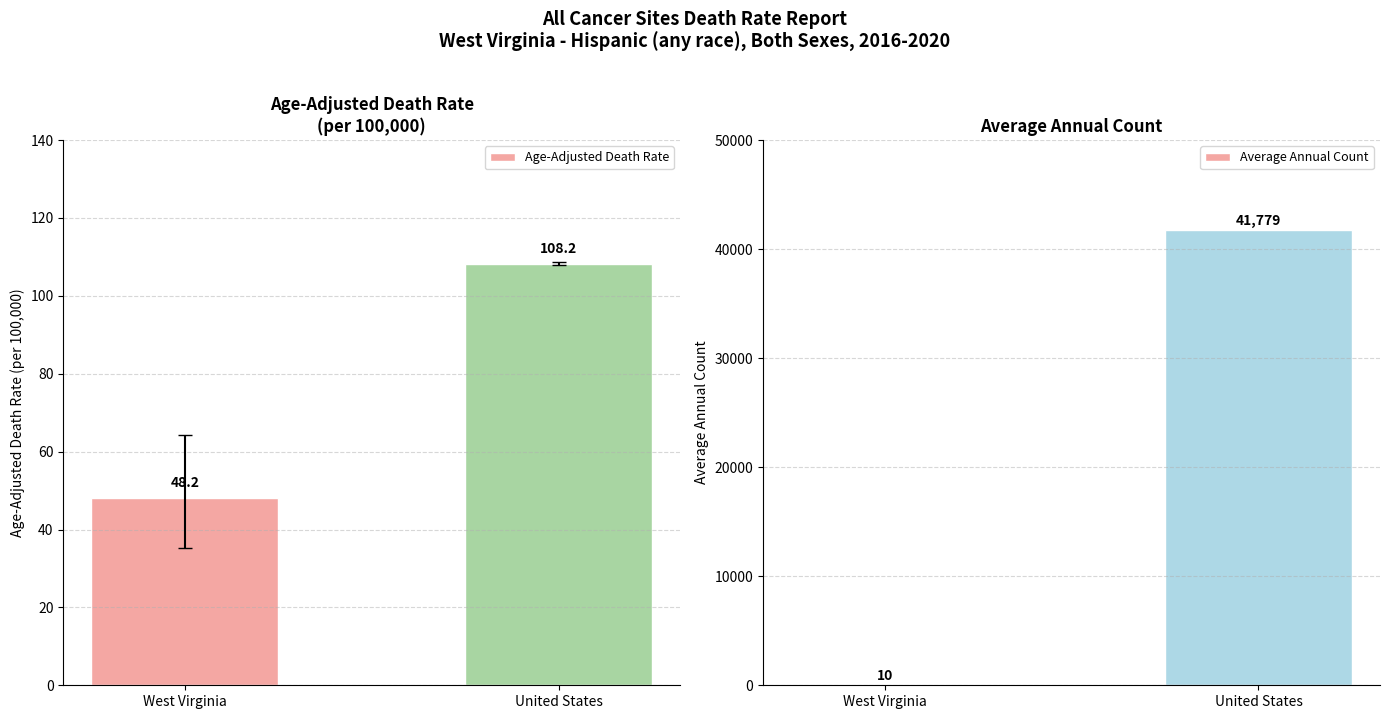

What is the total value across all series at United States?

41887.2